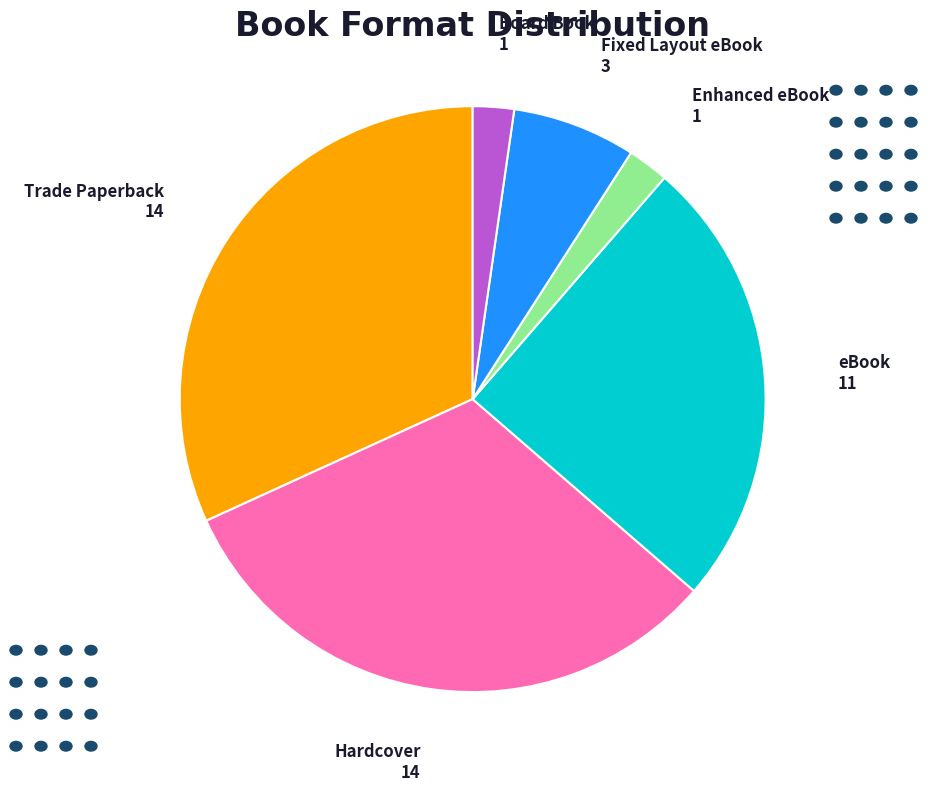

Is it true that eBook is 39% of the pie?

False